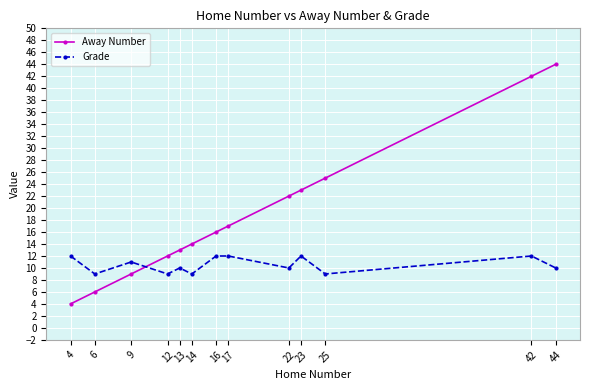

Does the chart have visible grid lines?

Yes